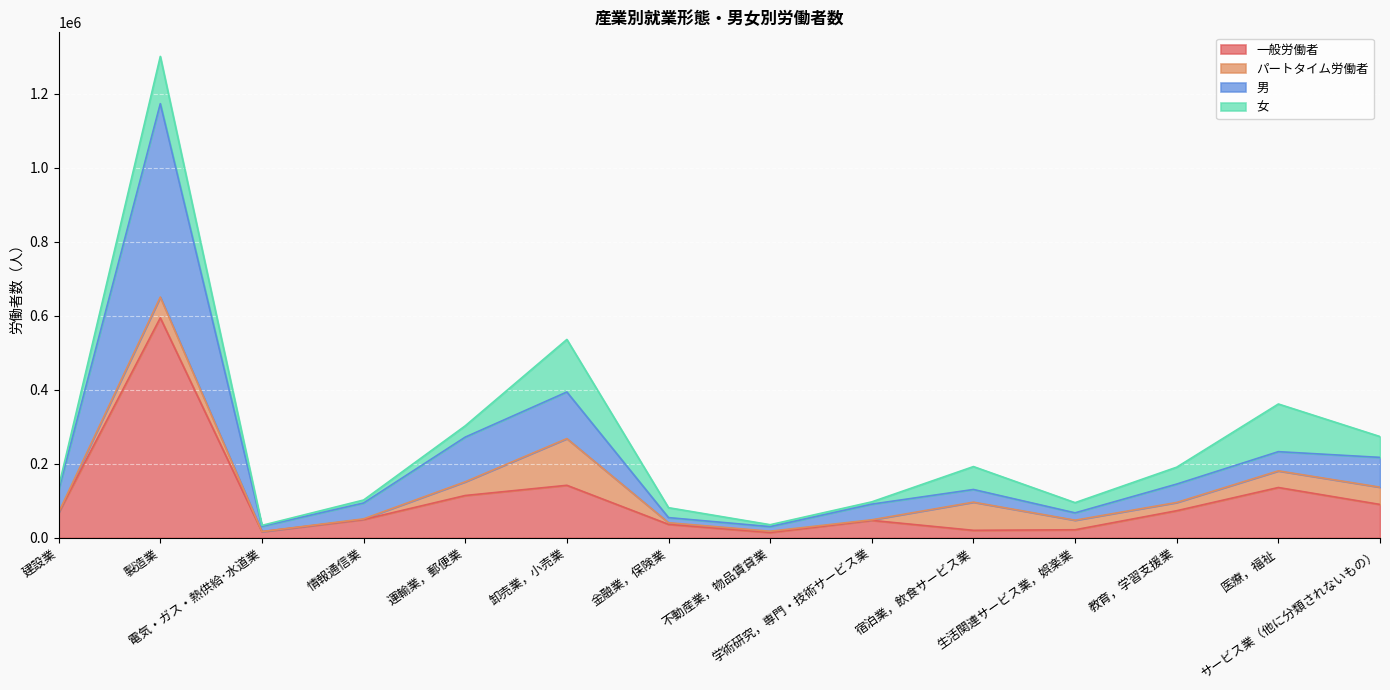

Rank the categories by 一般労働者 value from lowest to highest.

不動産業，物品賃貸業, 電気・ガス・熱供給･水道業, 宿泊業，飲食サービス業, 生活関連サービス業，娯楽業, 金融業，保険業, 学術研究，専門・技術サービス業, 情報通信業, 建設業, 教育，学習支援業, サービス業（他に分類されないもの）, 運輸業，郵便業, 医療，福祉, 卸売業，小売業, 製造業